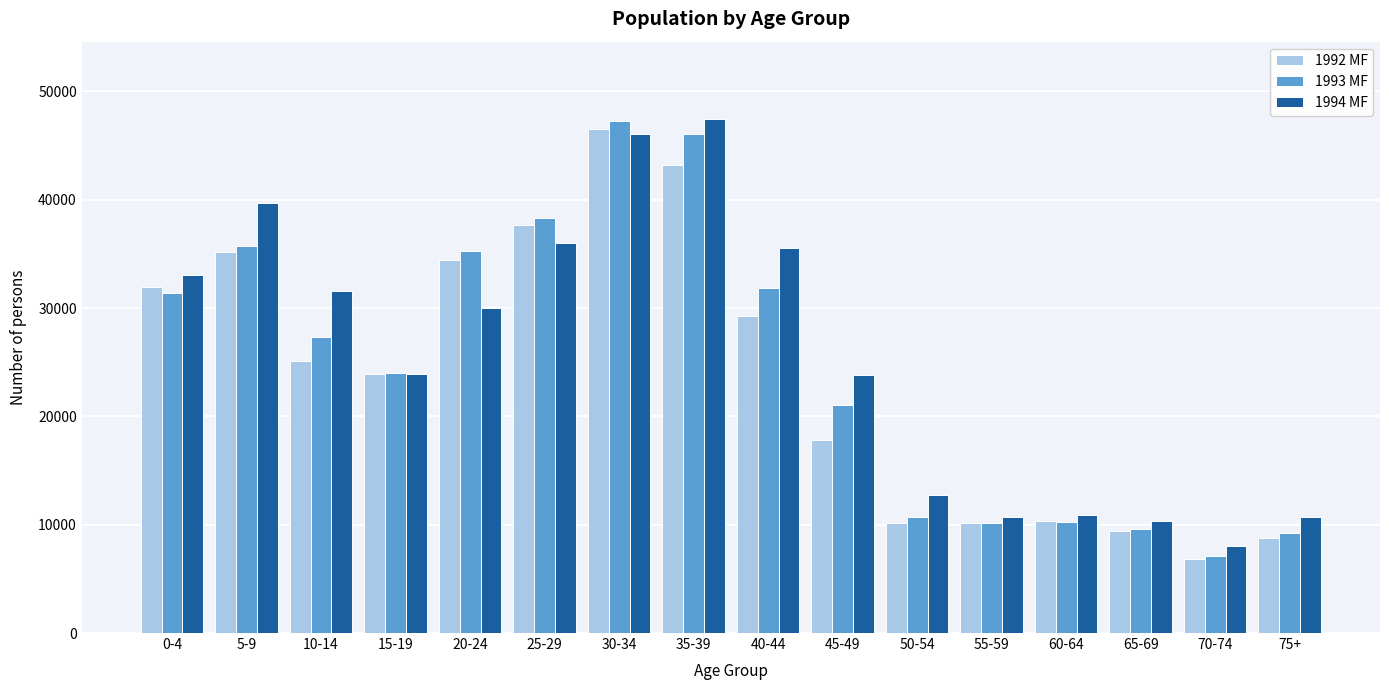

What is the difference between the second highest and minimum values in the 1992 MF series?

36338